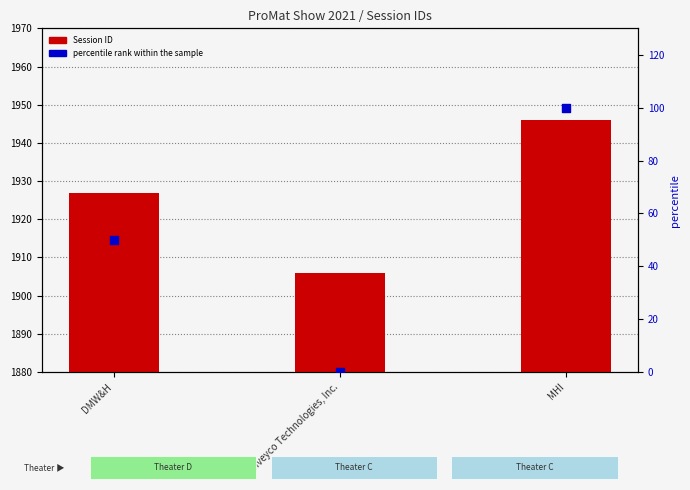

What are all the series names shown in the legend?

Session ID, percentile rank within the sample